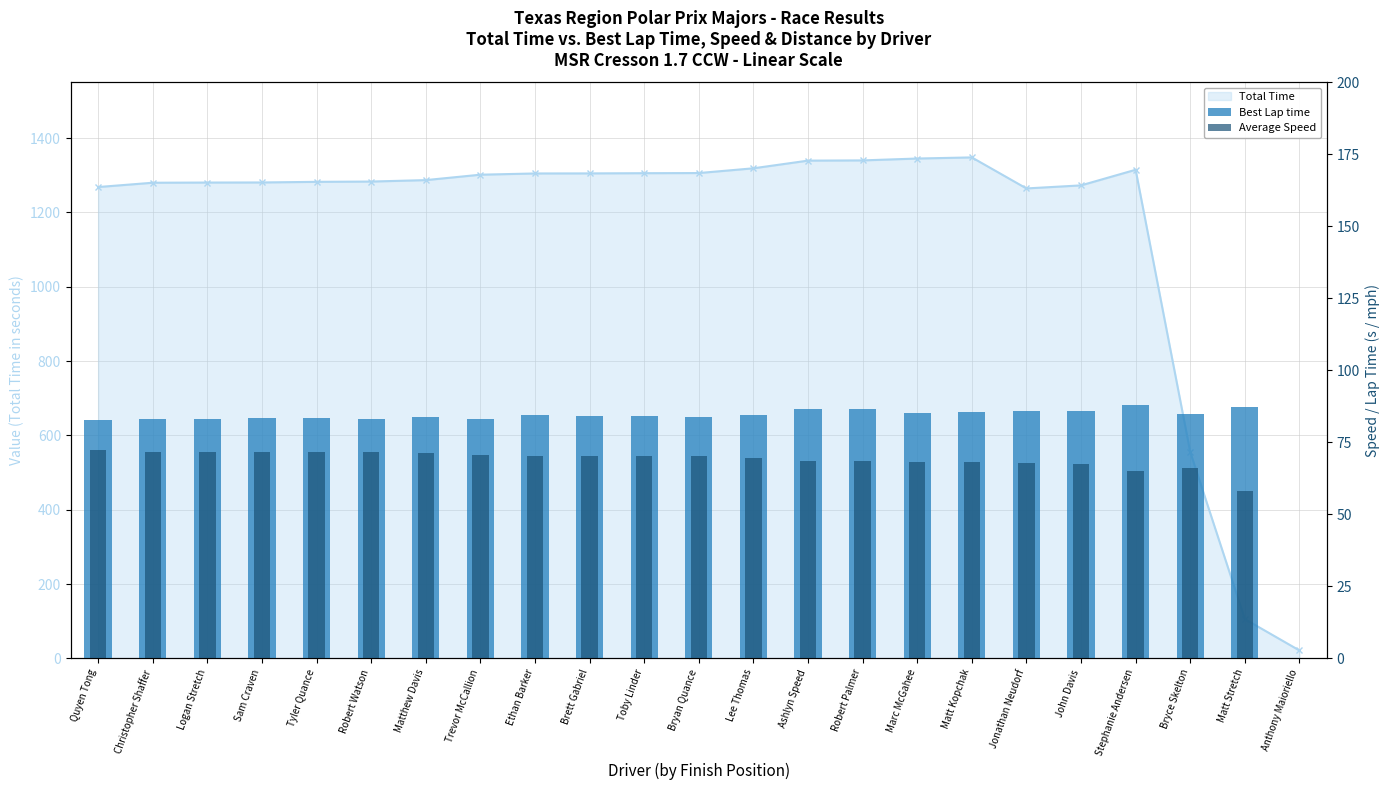

What is the maximum value shown in the chart?

88.1